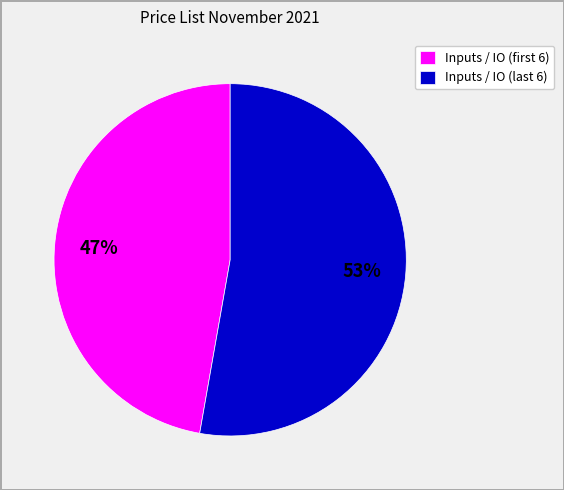

Count the number of slices in the pie.

2